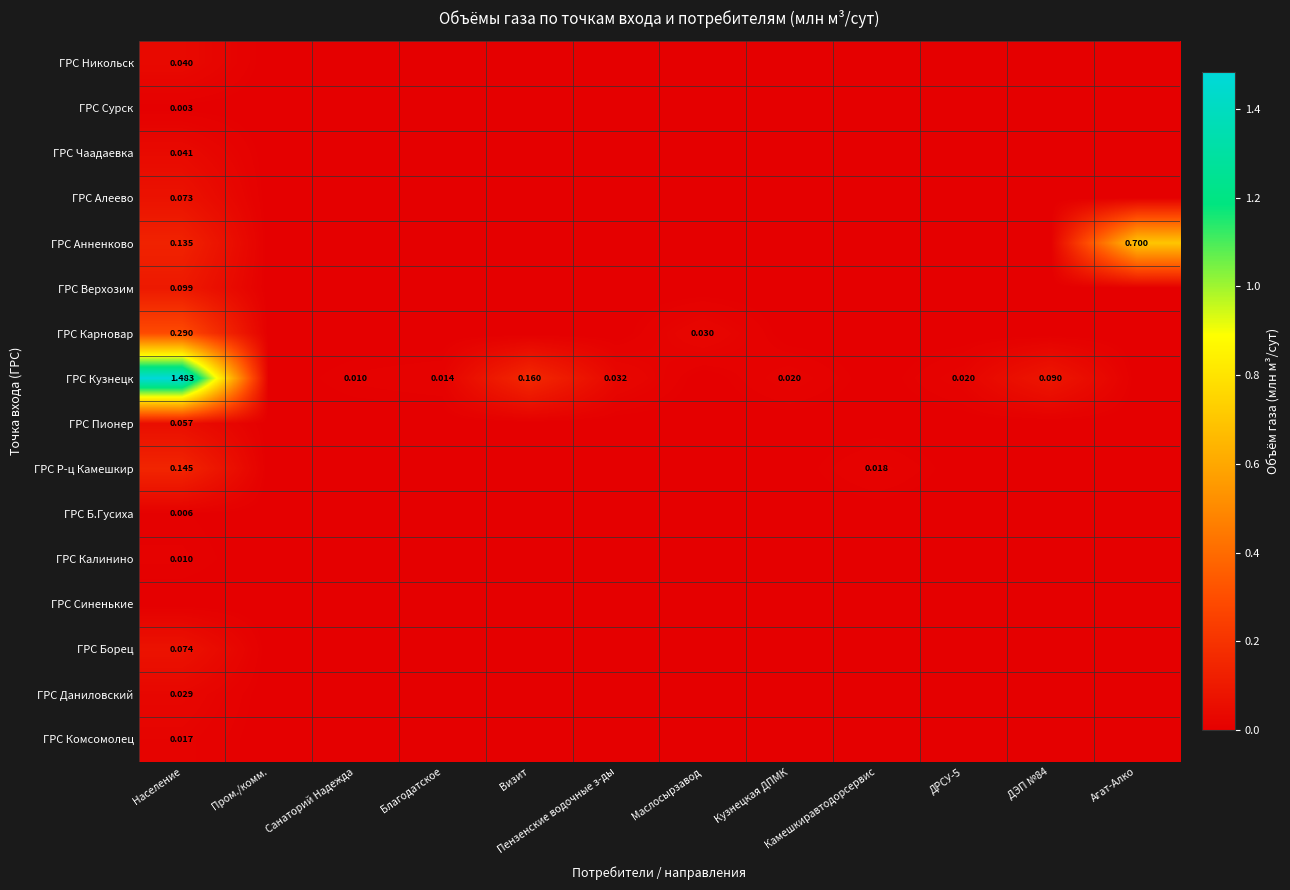

Where is ГРС Пионер nearest to the value 0?

Пром./комм.